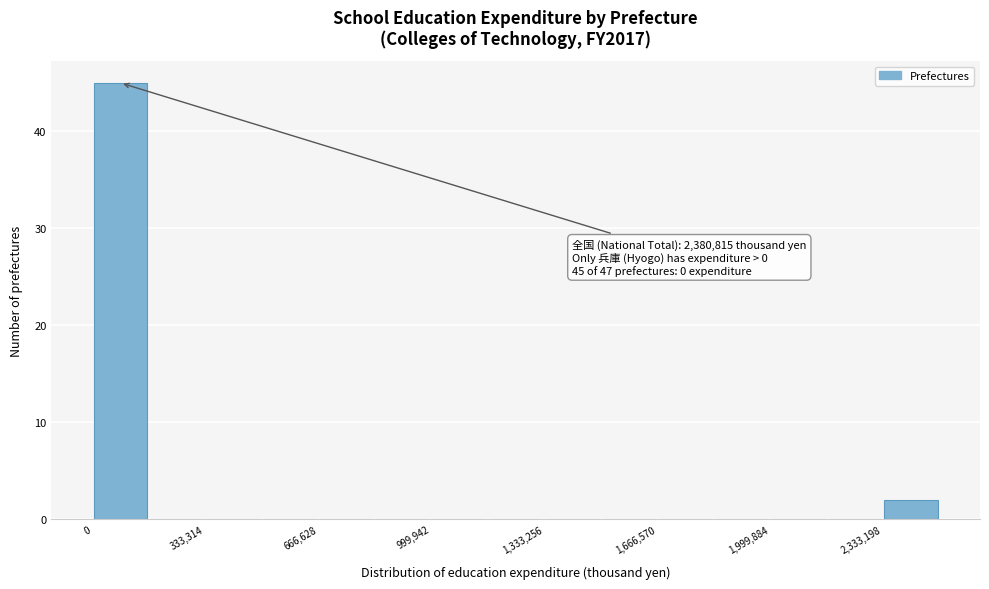

Around what value on the x-axis is the tallest bar? Give the approximate position of its centre, as read against the axis.

100000